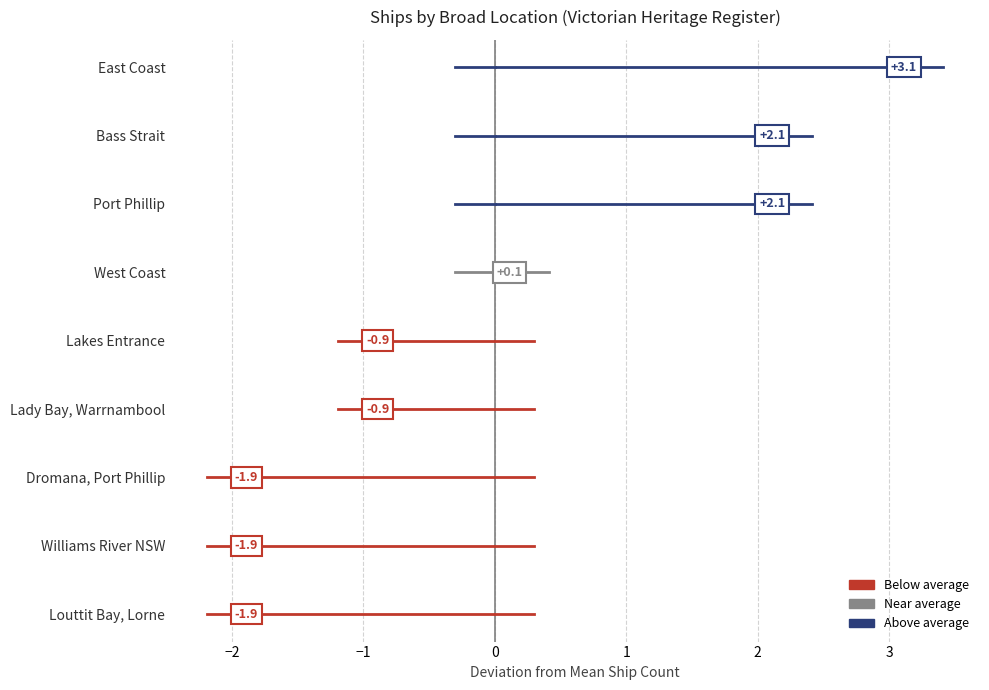

What is the value of the 7th point from the left?

2